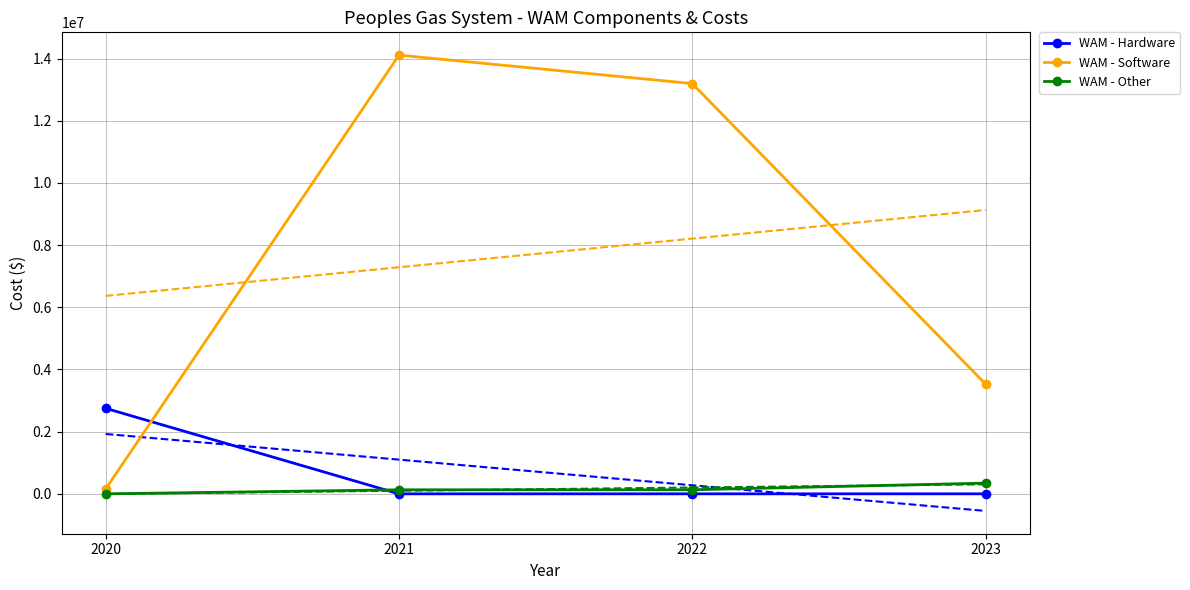

Rank the series by their maximum value, from lowest to highest.

WAM - Other, WAM - Hardware, WAM - Software